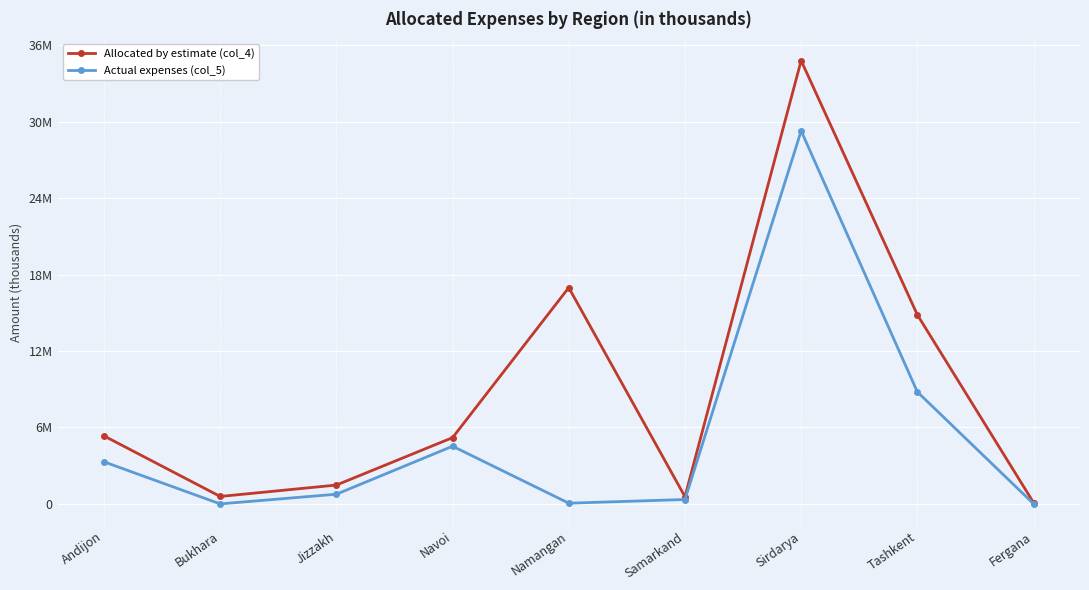

List the series in order of their overall mean, highest first.

Allocated by estimate (col_4), Actual expenses (col_5)